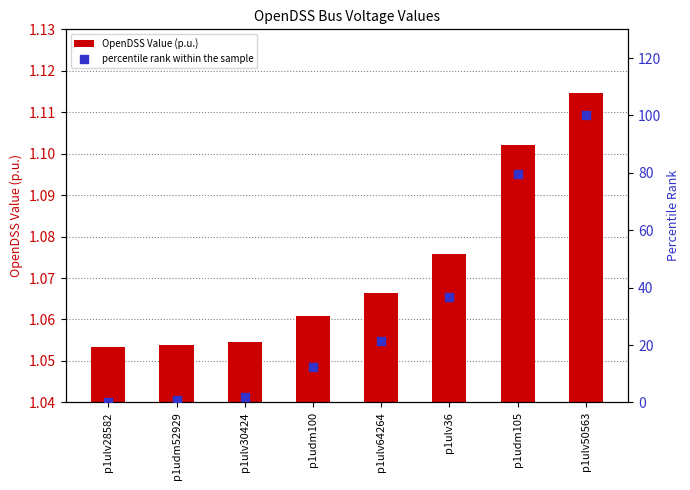

Which series has the largest Y range (max minus min)?

percentile rank within the sample